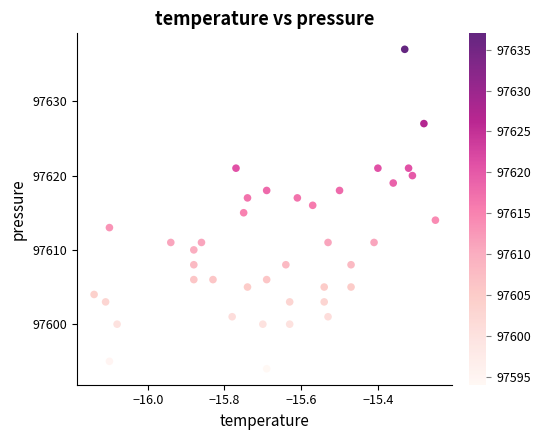

What is the range of Y values (max minus min)?

43